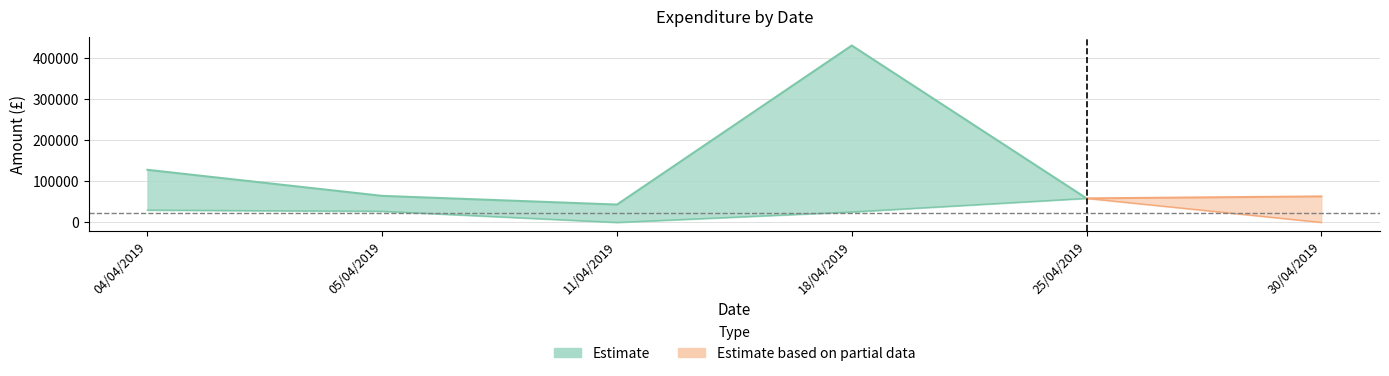

How many values in lower are above zero?

5